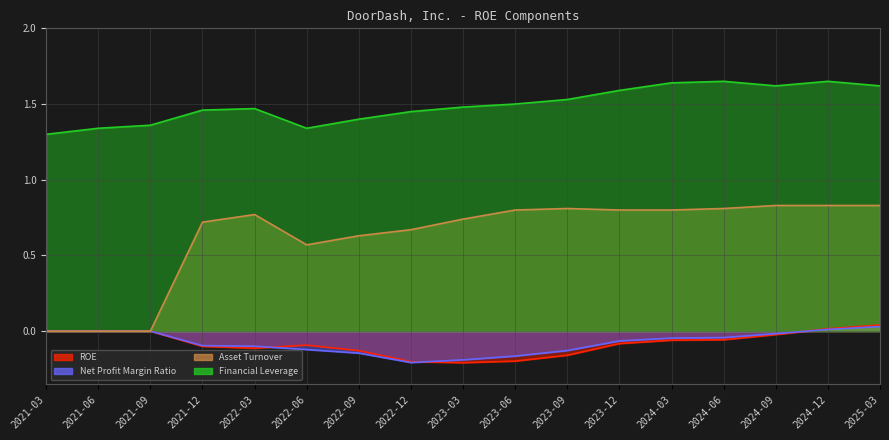

At how many categories does at least one series exceed 0?

17